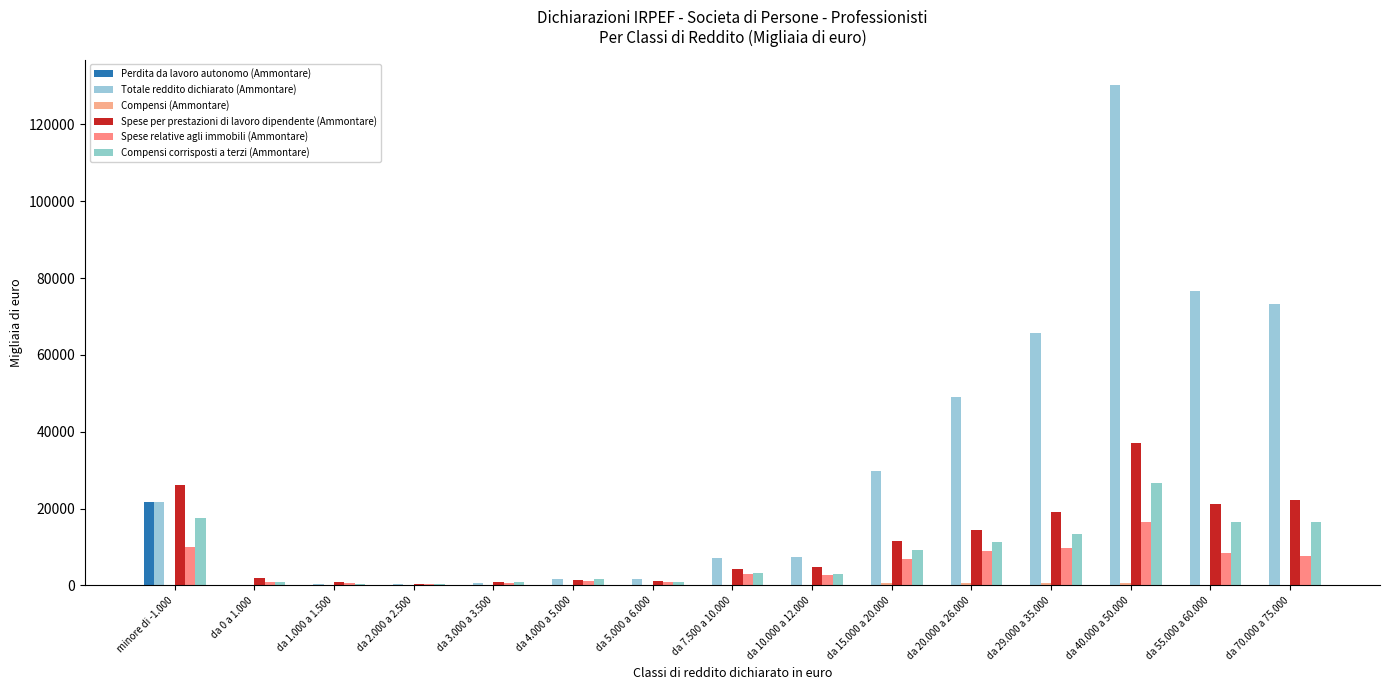

What is the maximum value for Perdita da lavoro autonomo (Ammontare)?

21837